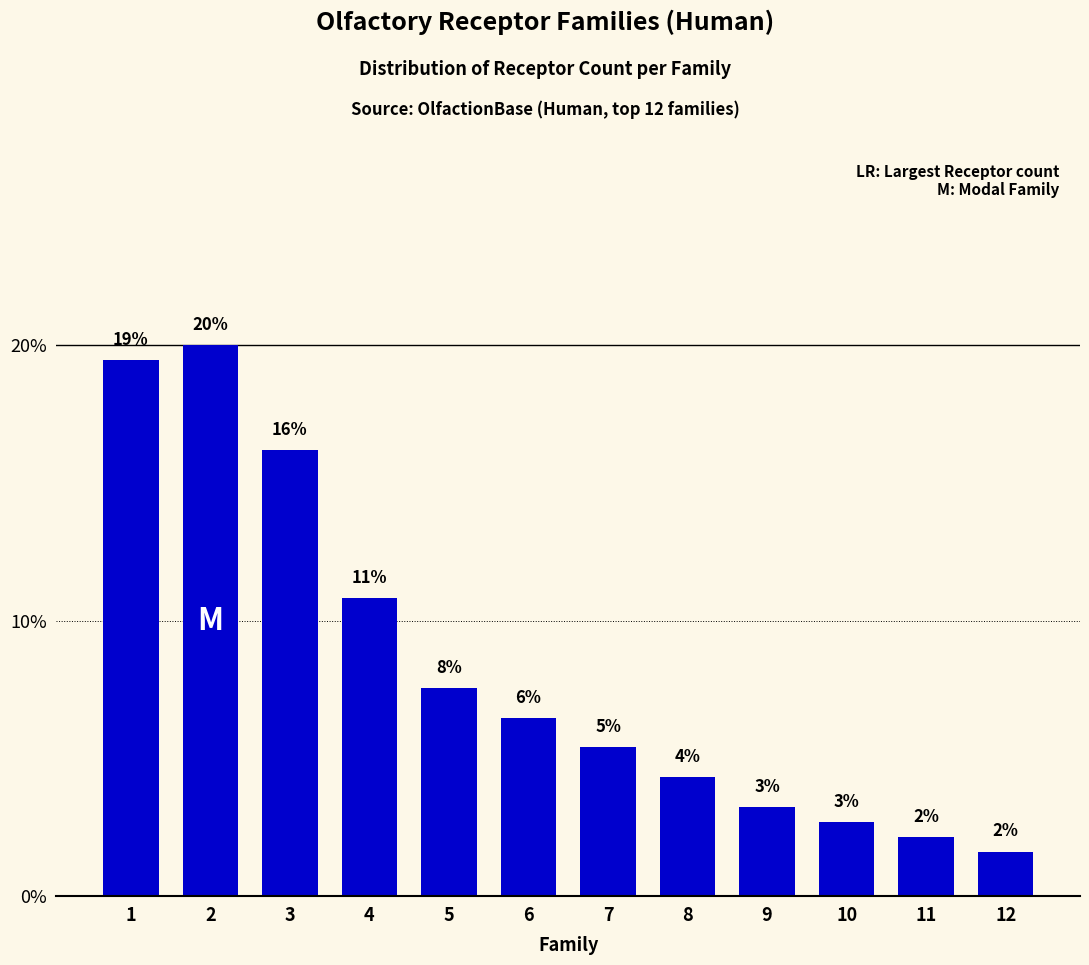

How many bars are there in total?

12